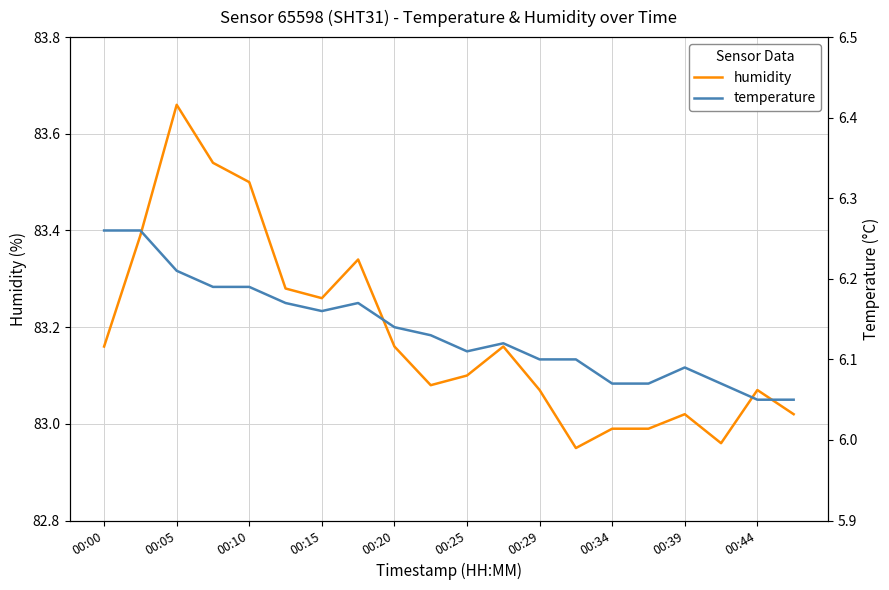

What is the value of the humidity point at the 9th from the left?

83.2